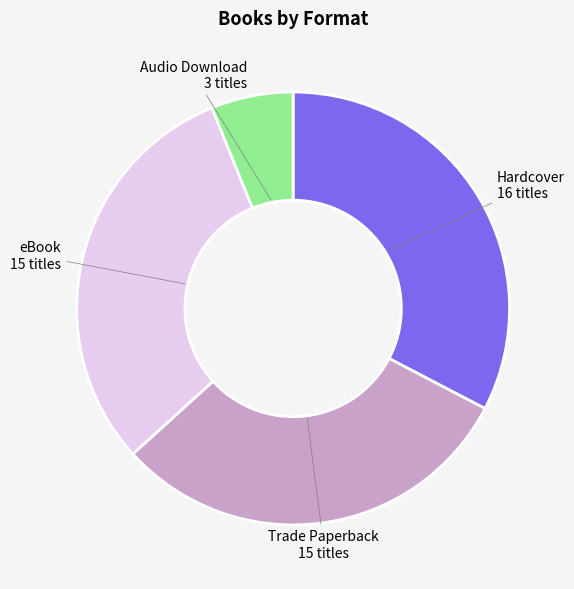

Does any single category account for the majority?

No